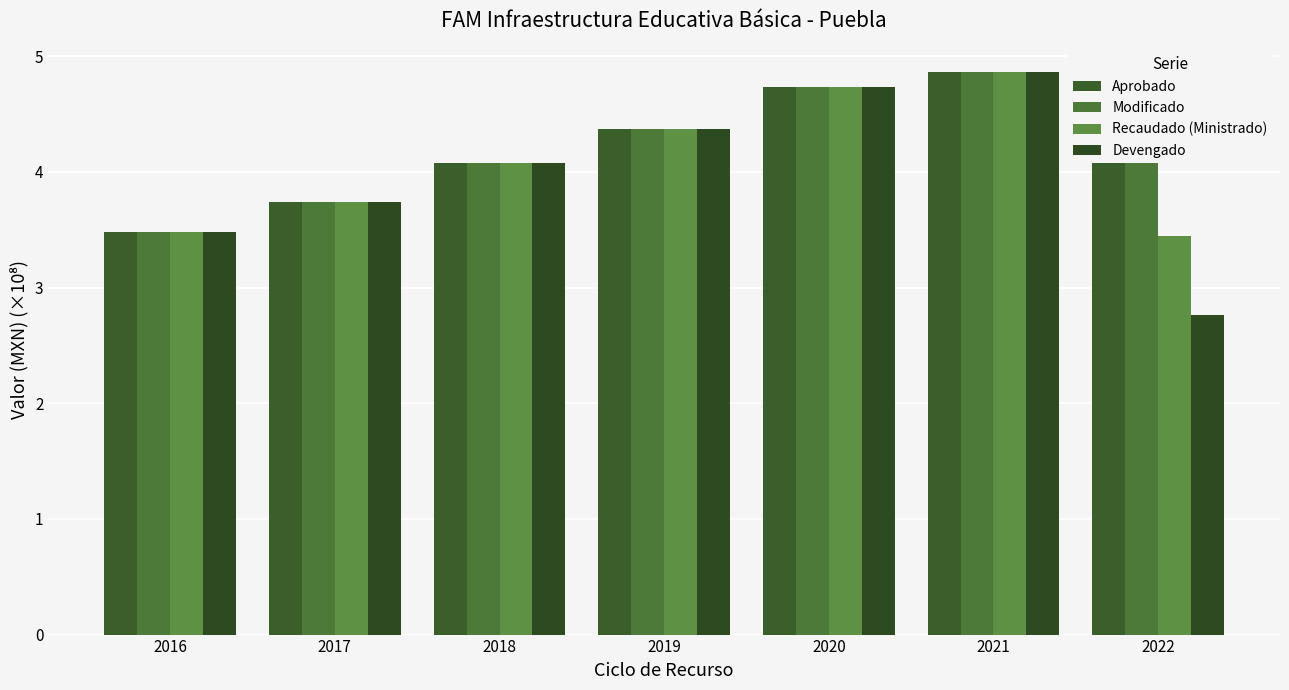

What is the value of the Modificado bar at the 6th from the left?

4.9